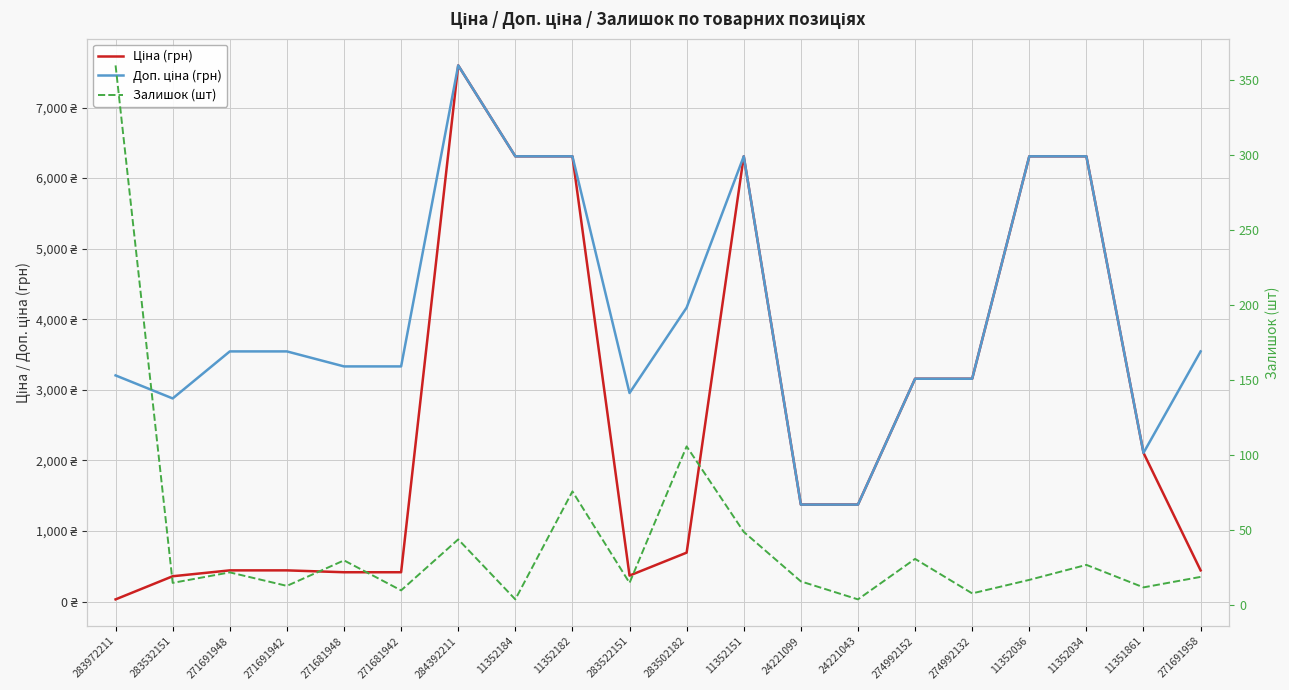

Which series has the widest spread of values?

Ціна (грн)